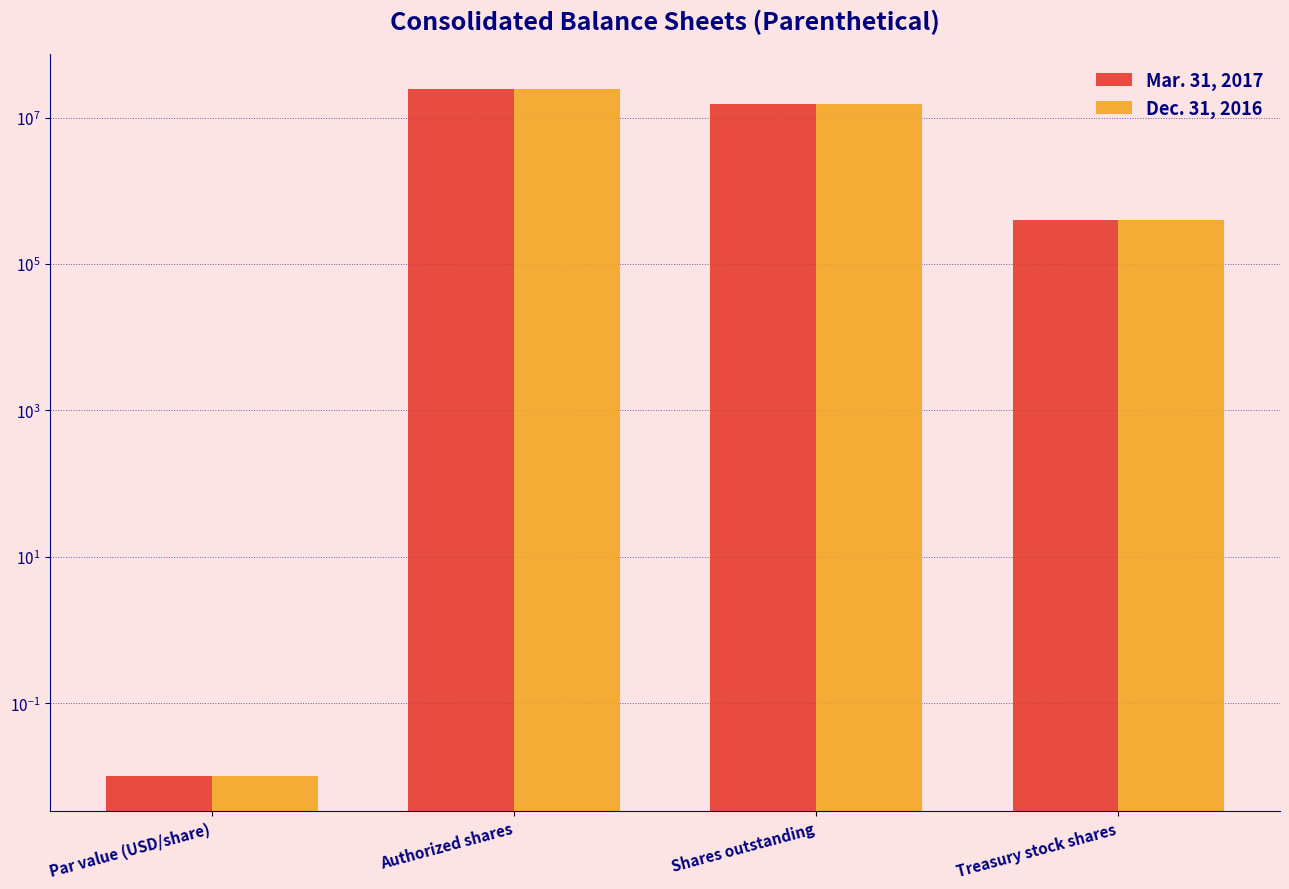

How many bars are there in each group?

2